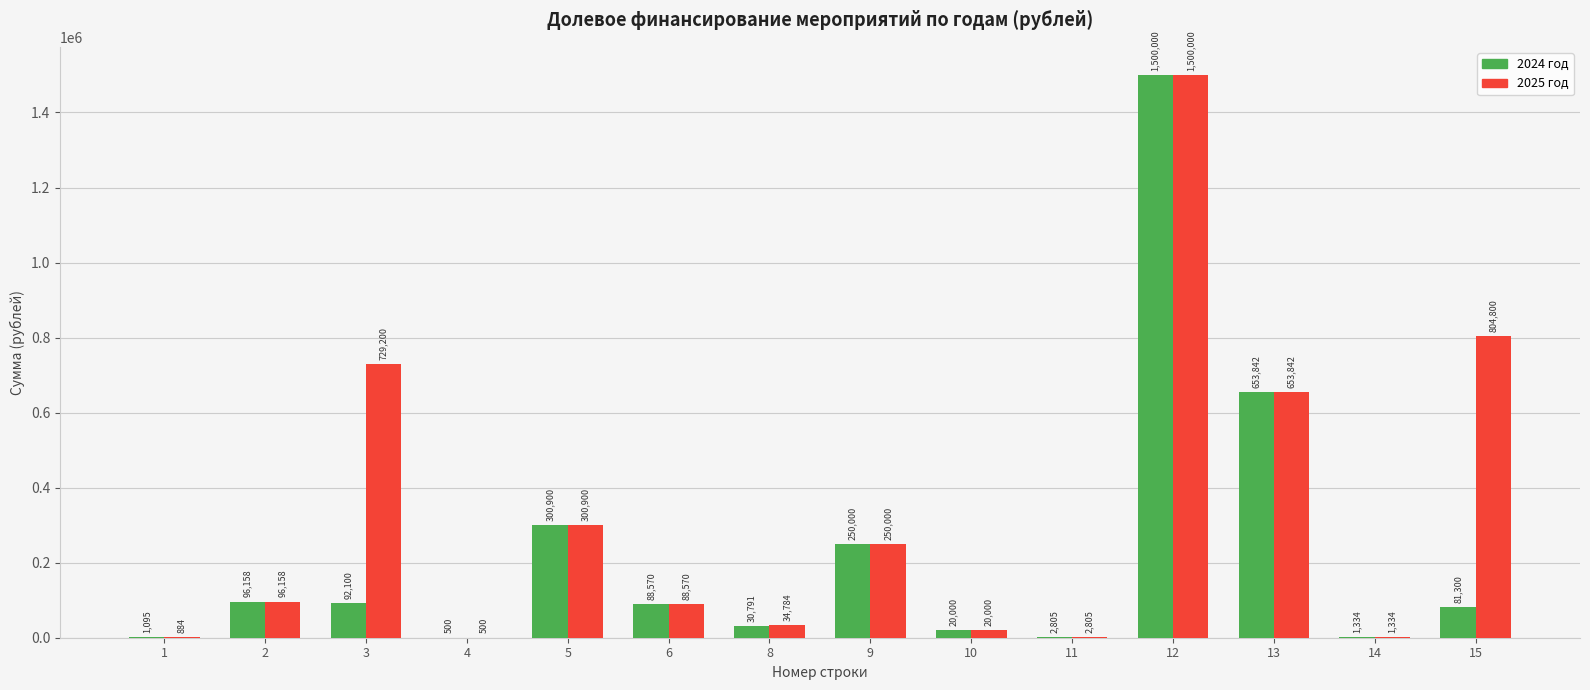

What are all the series names shown in the legend?

2024 год, 2025 год